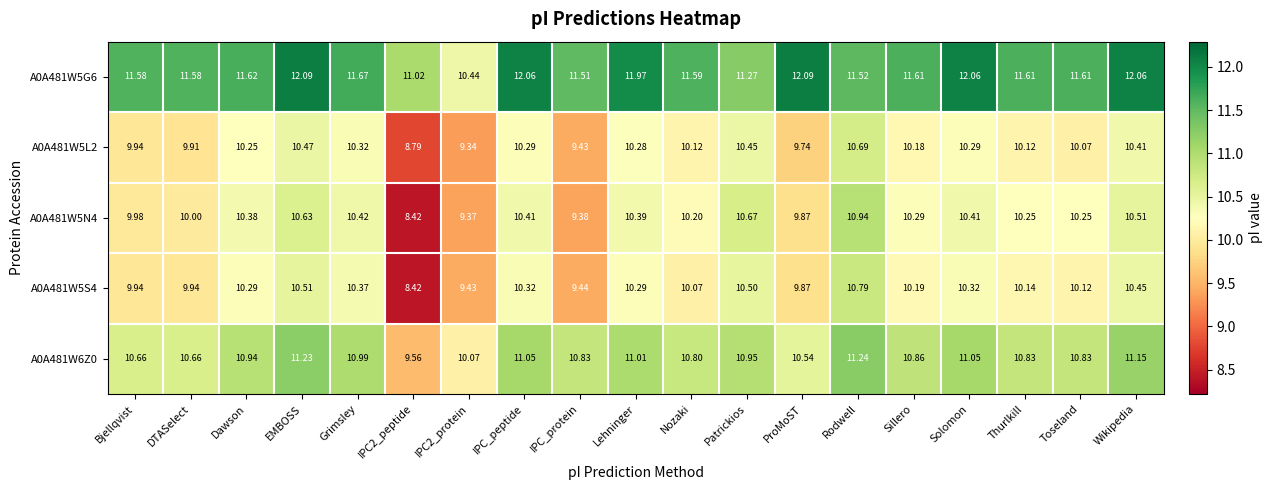

Where does the A0A481W5G6 series first go above 11?

Bjellqvist